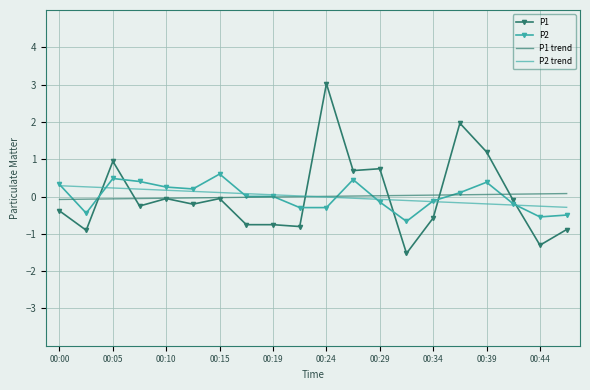

Which series has the largest range (max minus min)?

P1